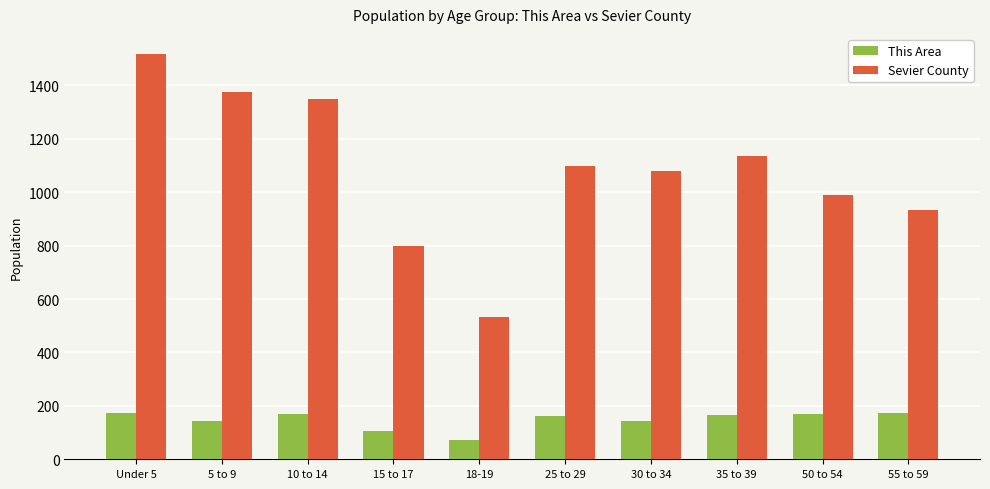

List the labels in order of Sevier County value, largest first.

Under 5, 5 to 9, 10 to 14, 35 to 39, 25 to 29, 30 to 34, 50 to 54, 55 to 59, 15 to 17, 18-19